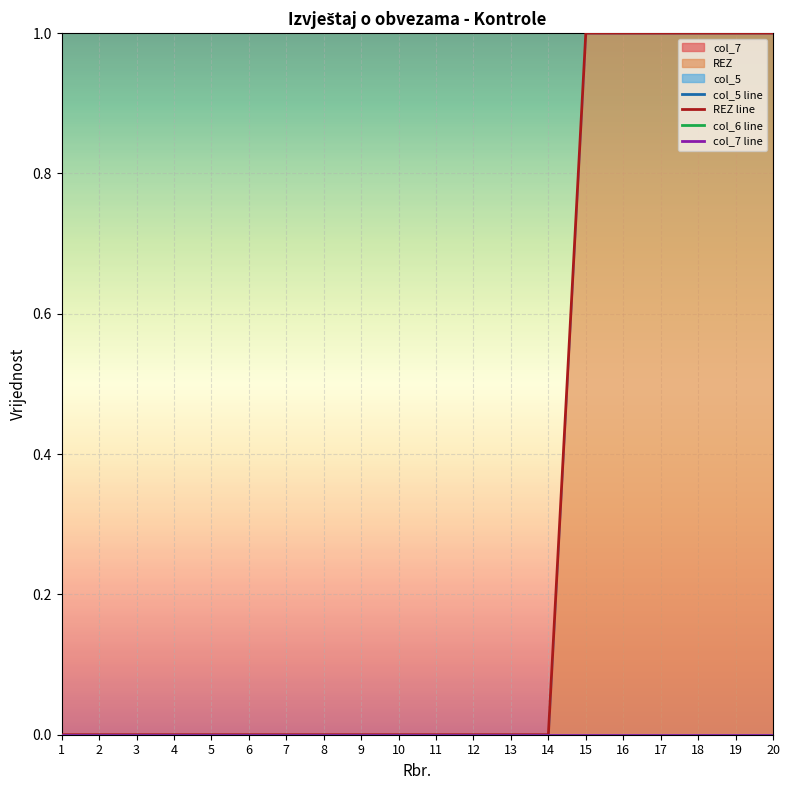

List the series in order of their peak value, lowest first.

col_5 line, col_6 line, col_7 line, REZ line